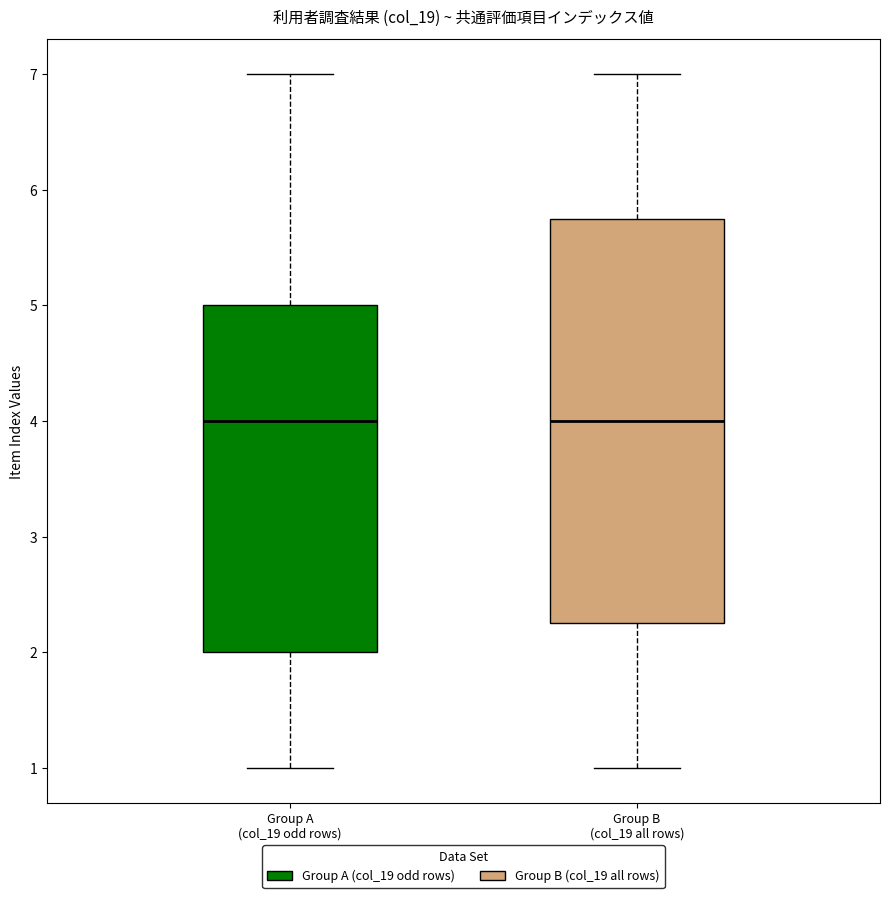

Which box is the tallest, from its lower edge to its upper edge?

Group B (col_19 all rows)